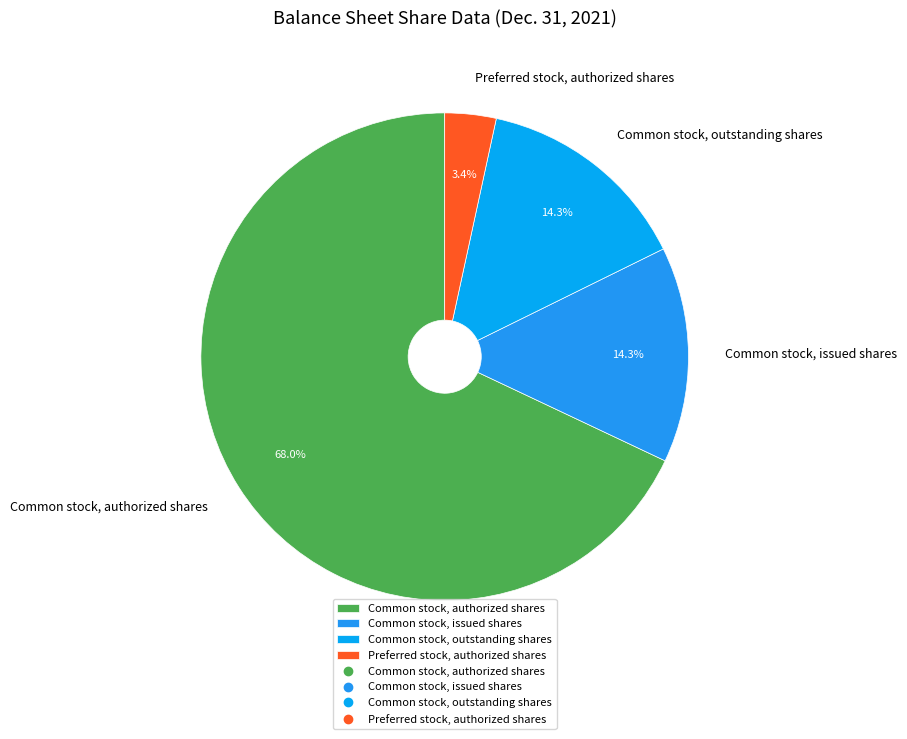

How many slices are in this pie chart?

4